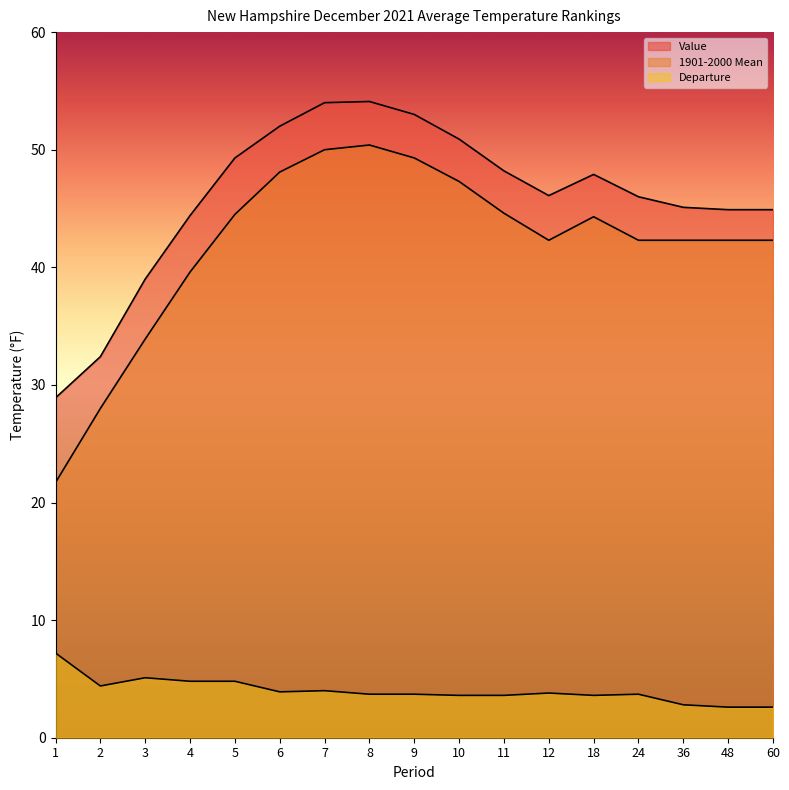

True or false: Value has more than 1 interior local peaks.

True